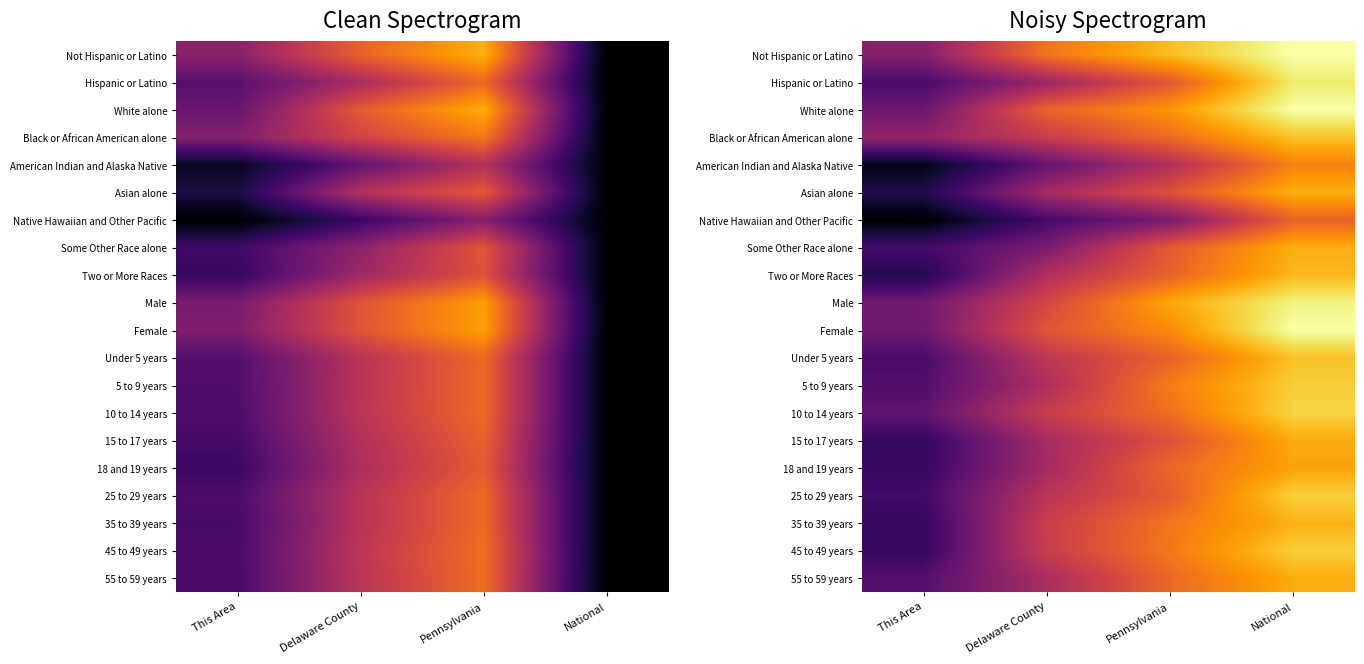

What is the total value across all series at Delaware County?

9.6